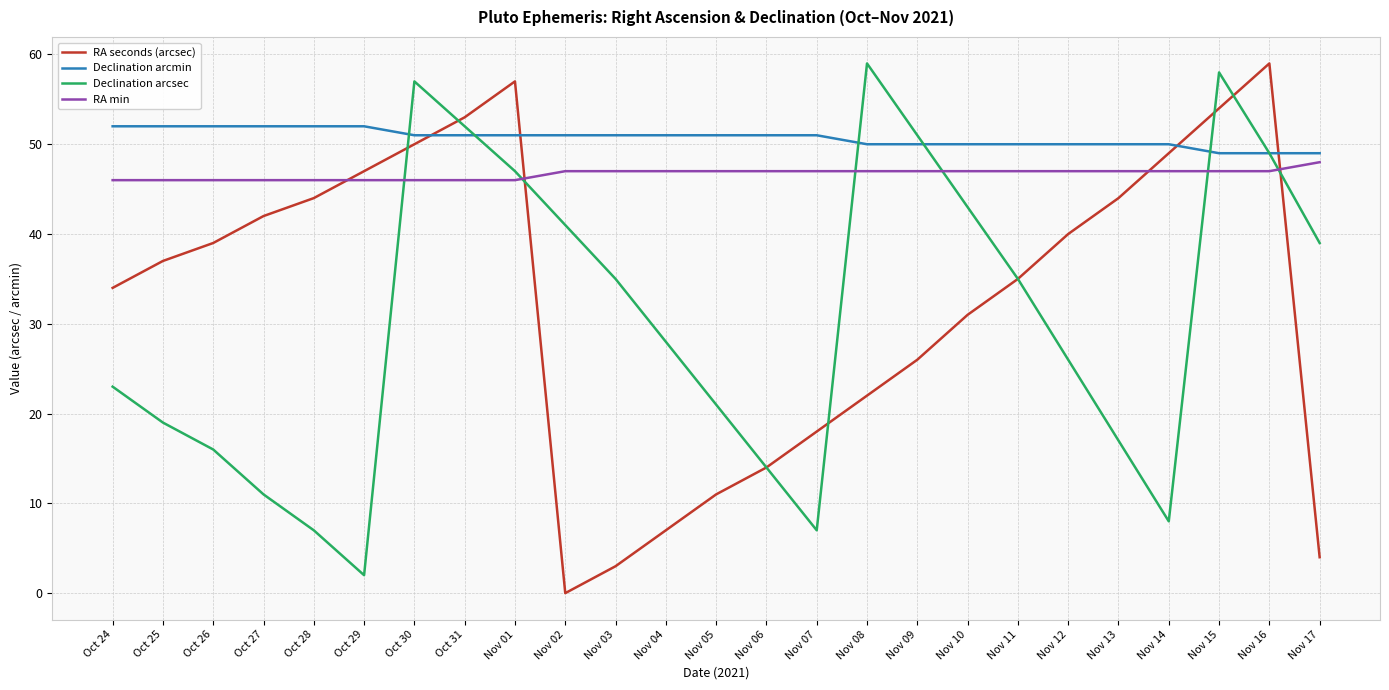

Is the value of RA seconds (arcsec) at Nov 01 greater than the value of Declination arcsec at Nov 15?

No